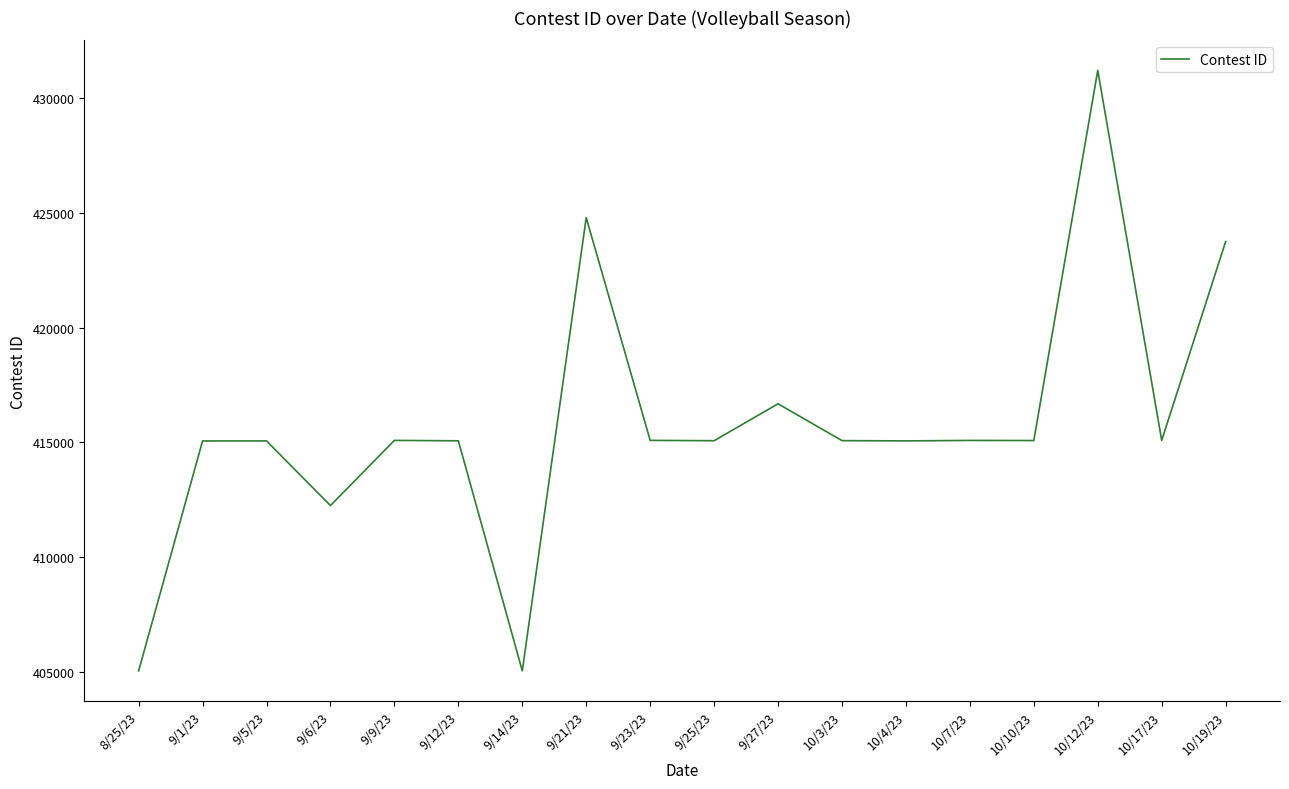

Where is the data nearest to the value 418126?

9/27/23